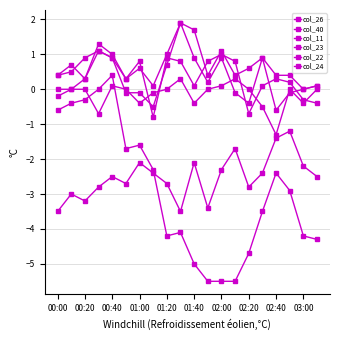

How many series are shown in this chart?

6